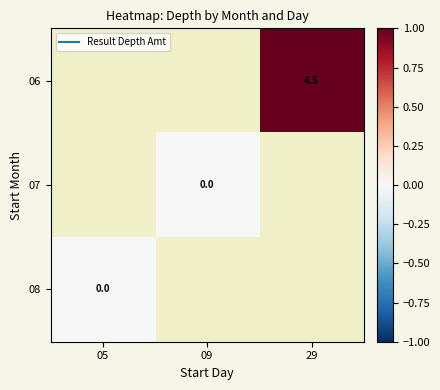

Rank the series by their maximum value, from highest to lowest.

06, 07, 08